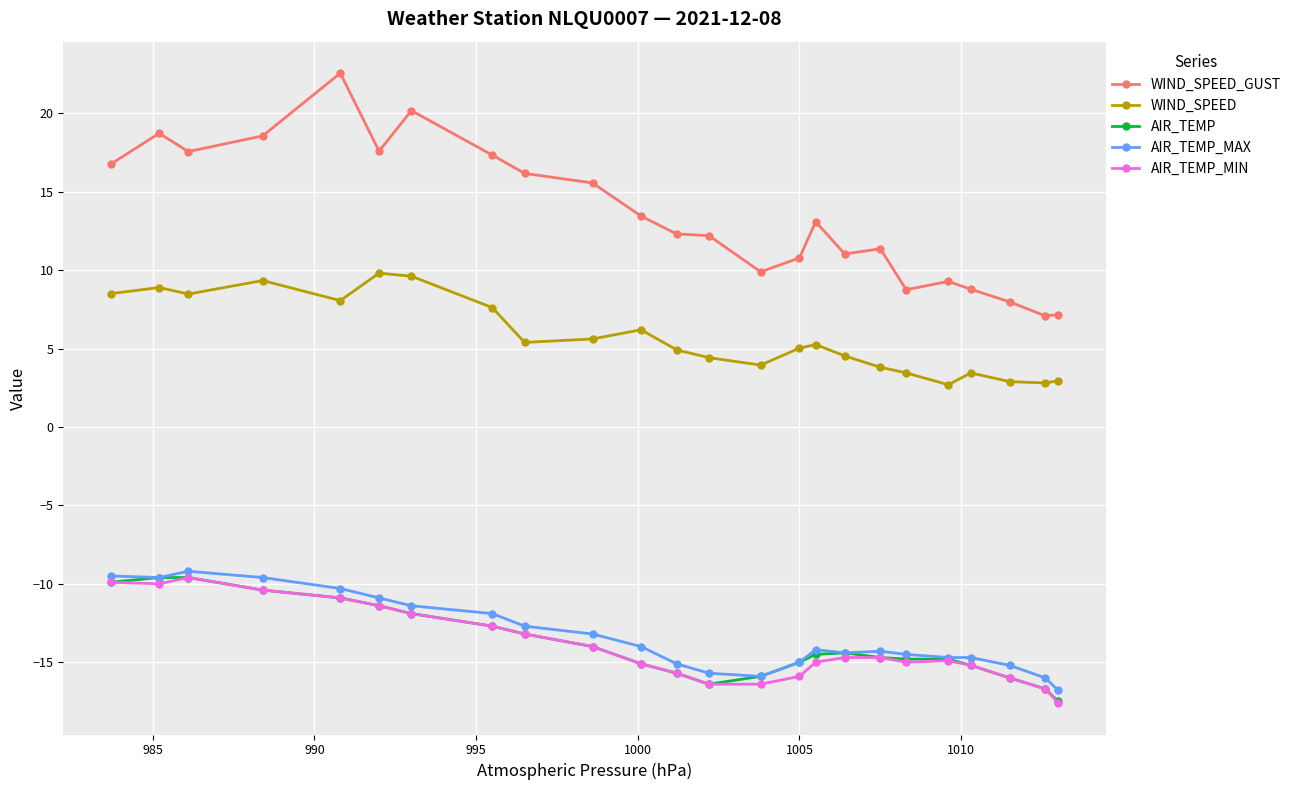

True or false: WIND_SPEED_GUST has more than 0 interior local peaks.

True